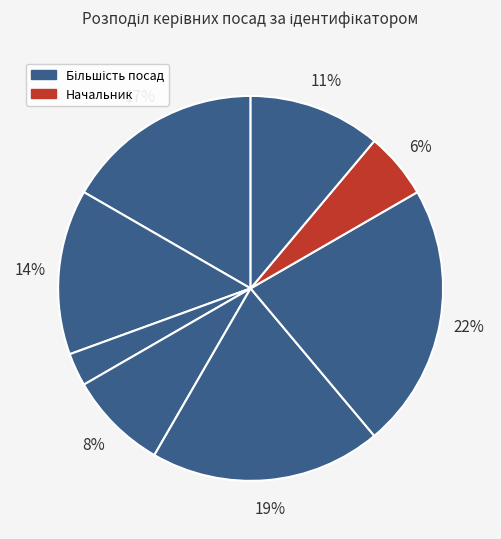

How many segments does this pie chart have?

8